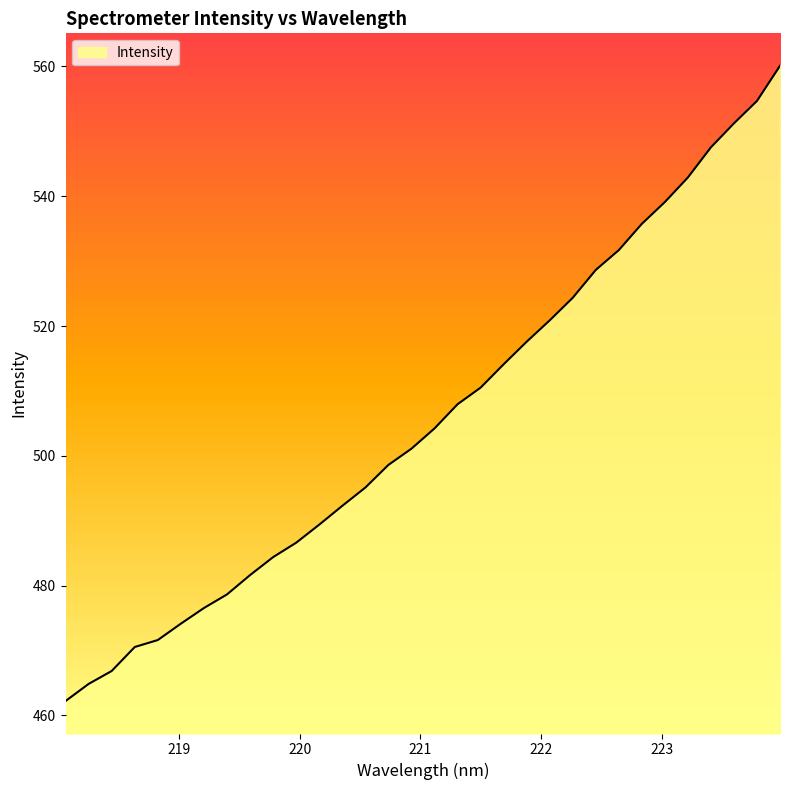

What is the maximum value shown in the chart?

560.1